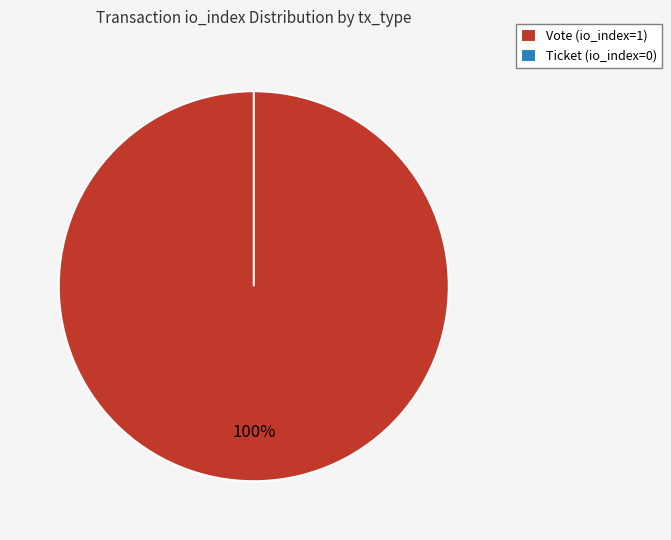

To the nearest percent, what percentage of the pie is Vote?

100%